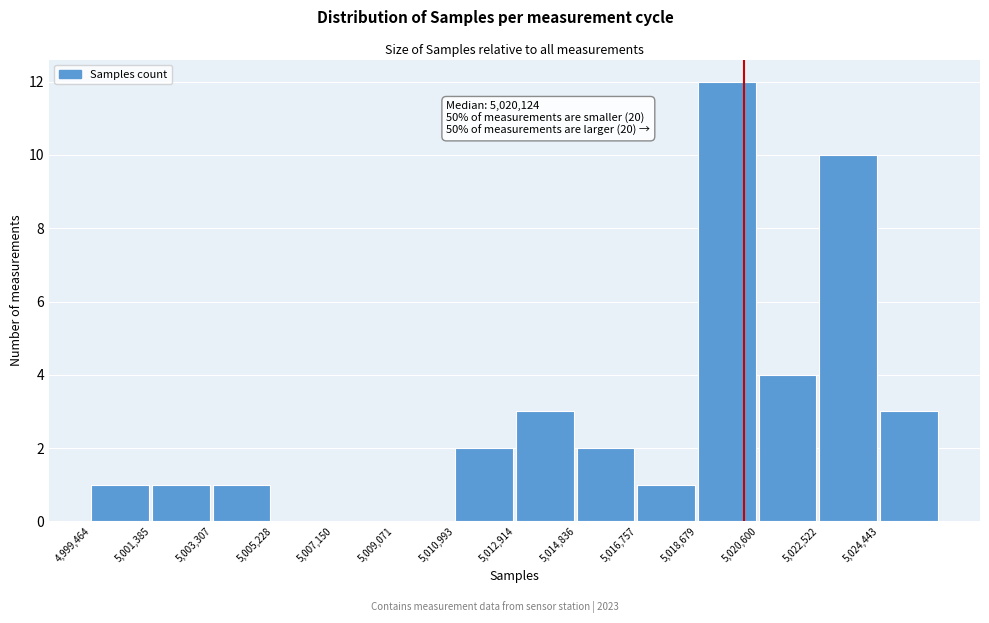

Which range on the x-axis has the tallest bar?

5018600 to 5020600